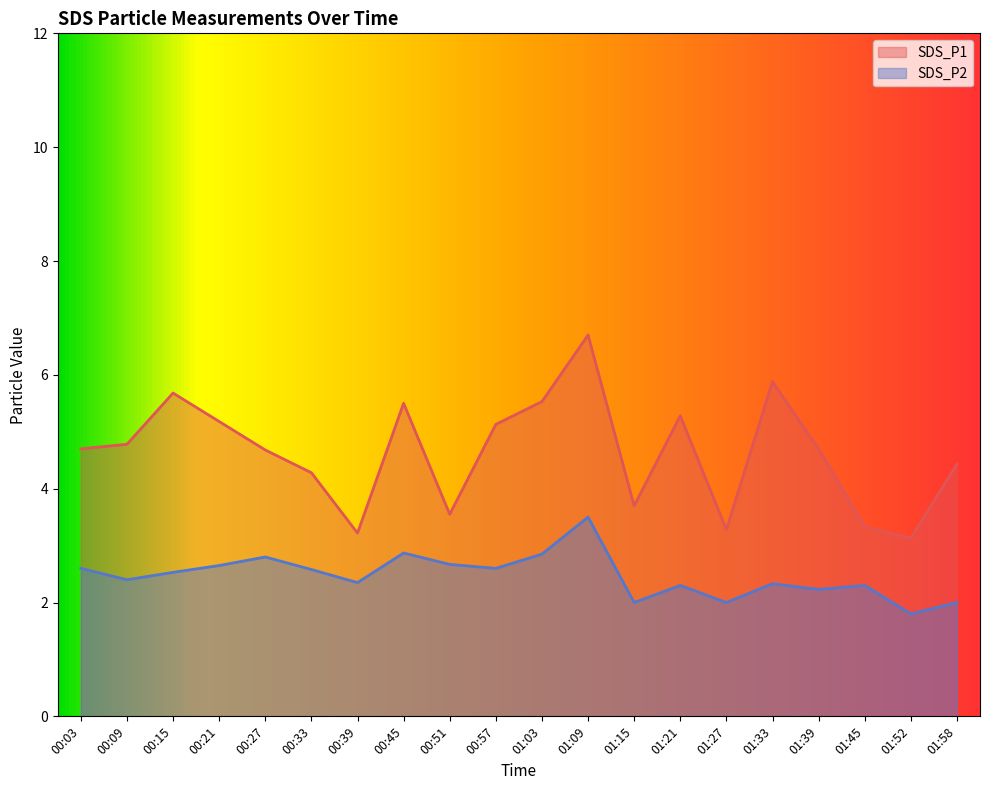

The SDS_P1 series shows 7.8 at 00:09. True or false?

False